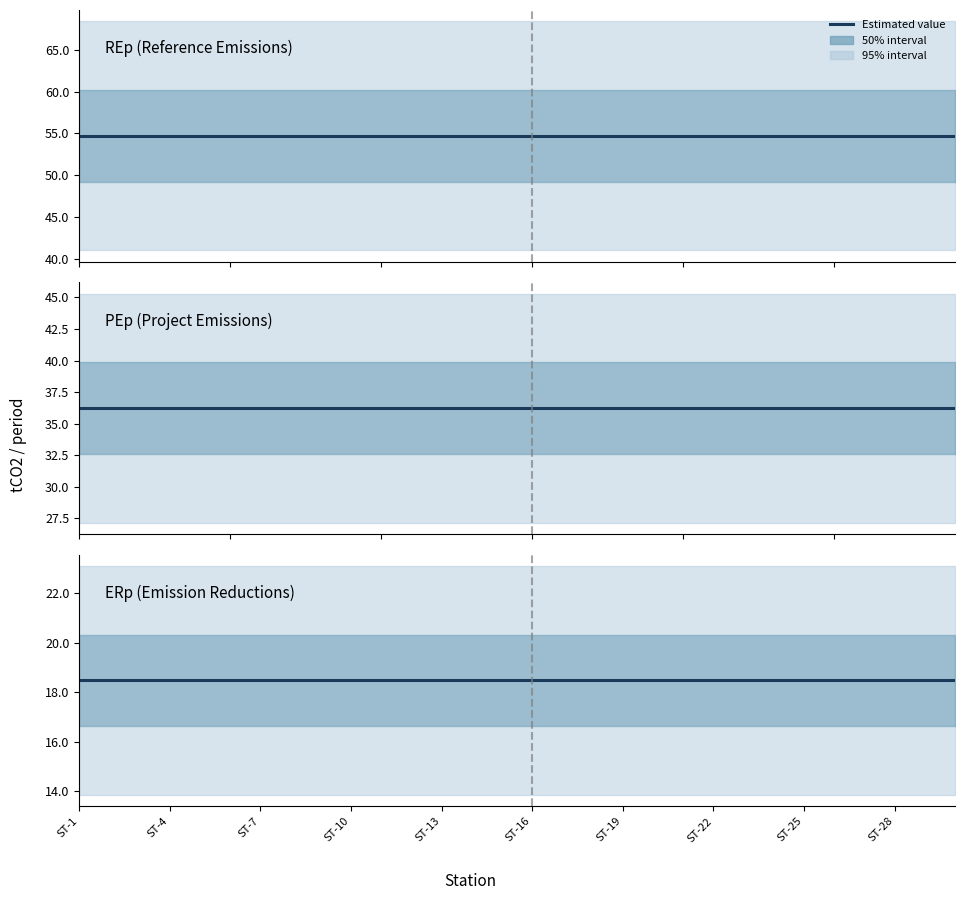

How many lines are shown in the chart?

3